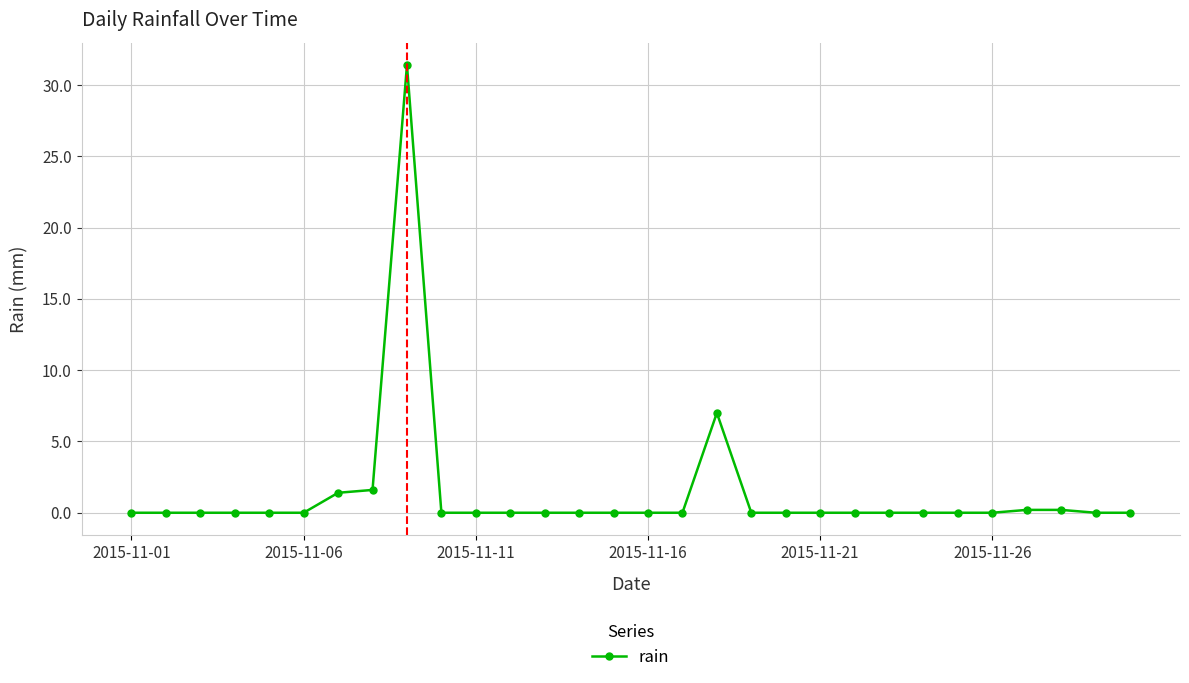

True or false: the data has more than 1 interior local peaks.

True